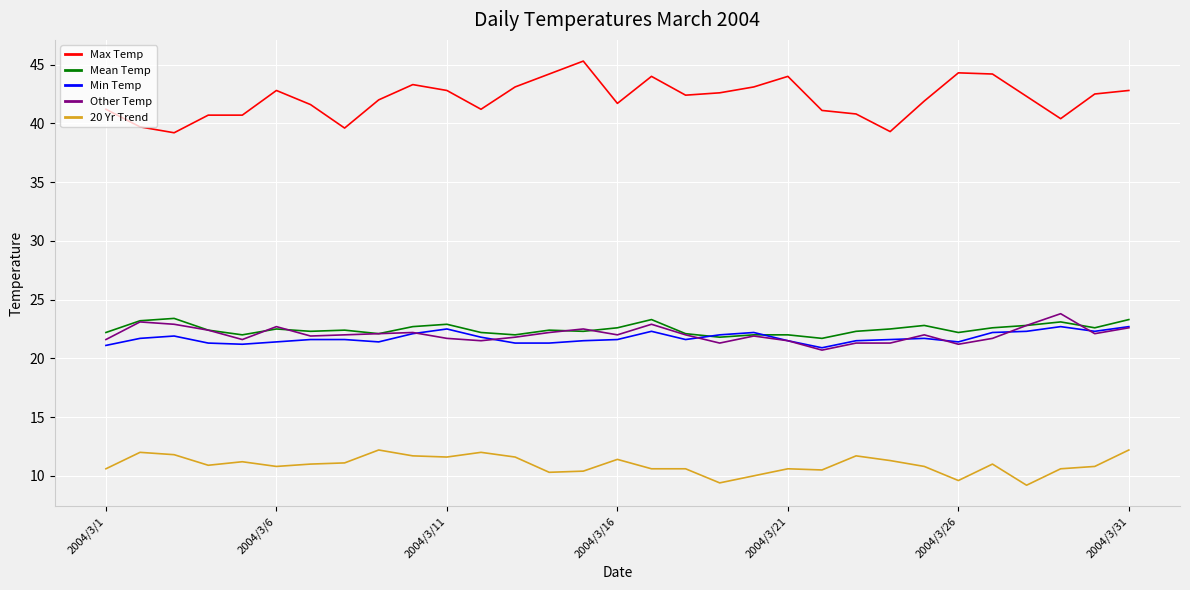

What are all the series names shown in the legend?

Max Temp, Mean Temp, Min Temp, Other Temp, 20 Yr Trend